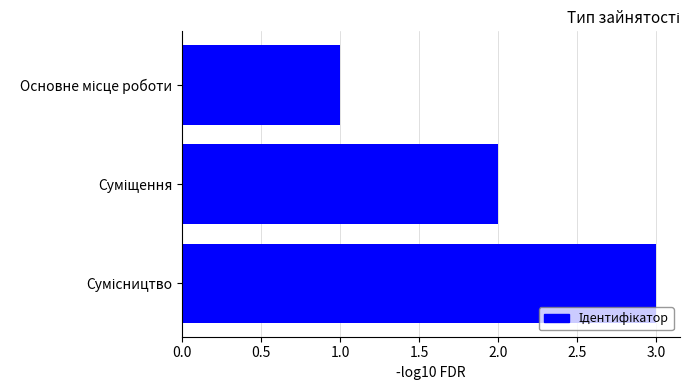

What is the sum of all values?

6